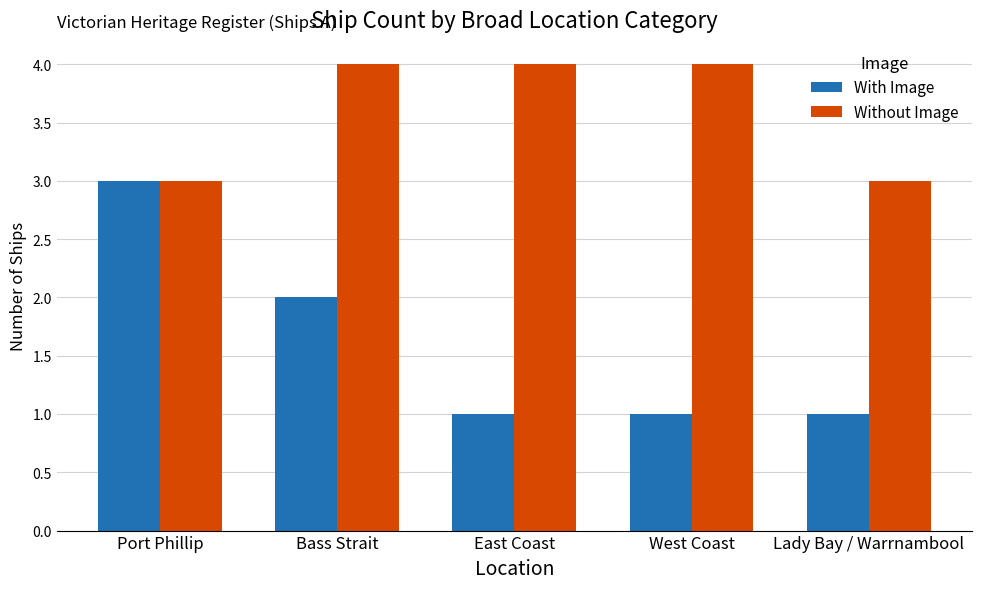

Which series has the largest total across all categories?

Without Image